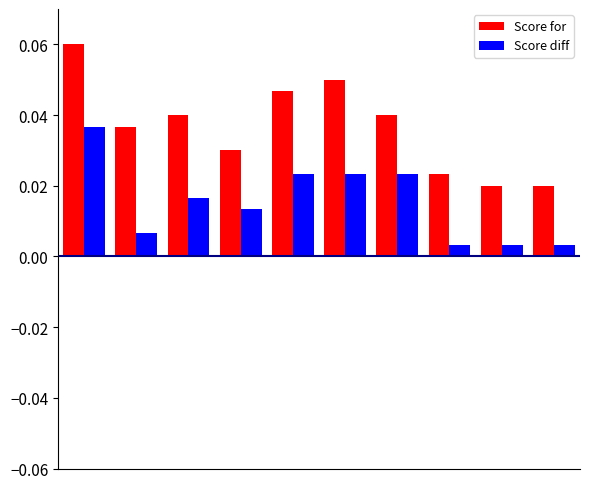

What is the sum of all Score for values?

0.4